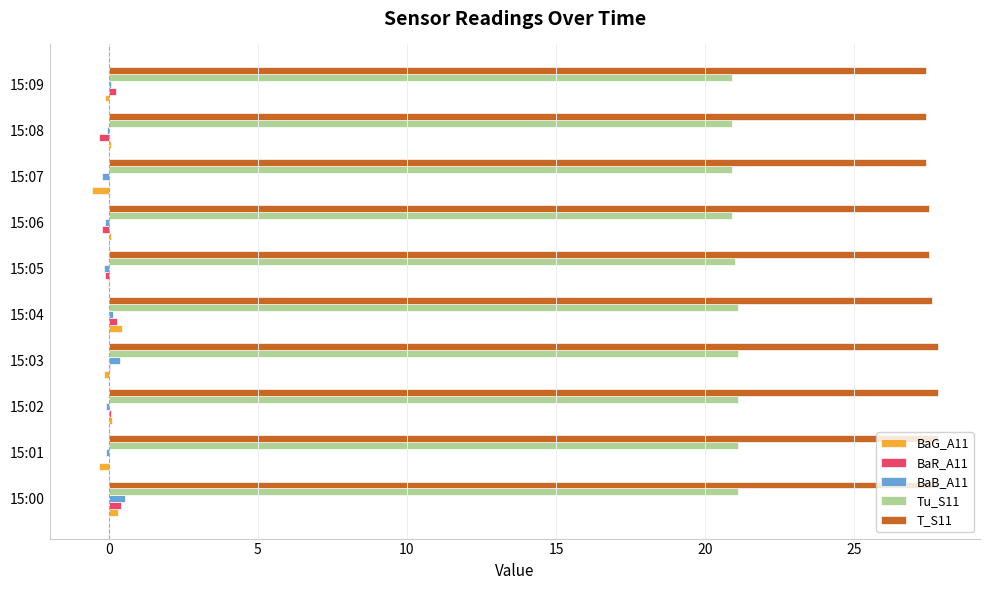

True or false: T_S11 has a value of 27.8 at 15:01.

True